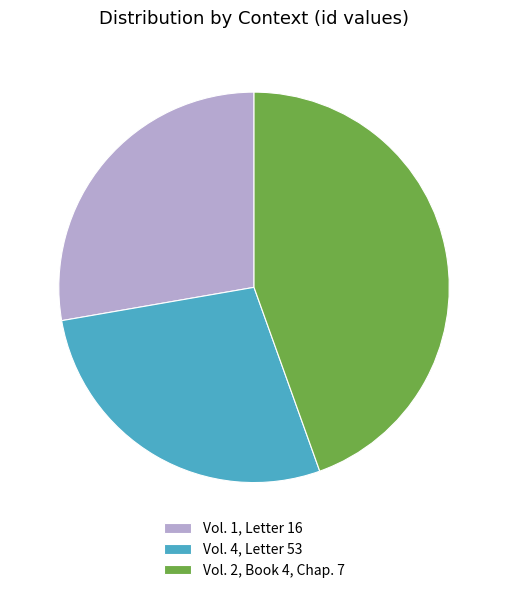

Which category has the biggest portion of the pie?

Vol. 2, Book 4, Chap. 7